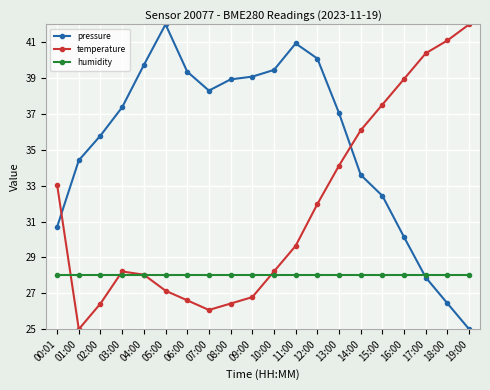

Which series changed the most between 00:01 and 12:00?

pressure